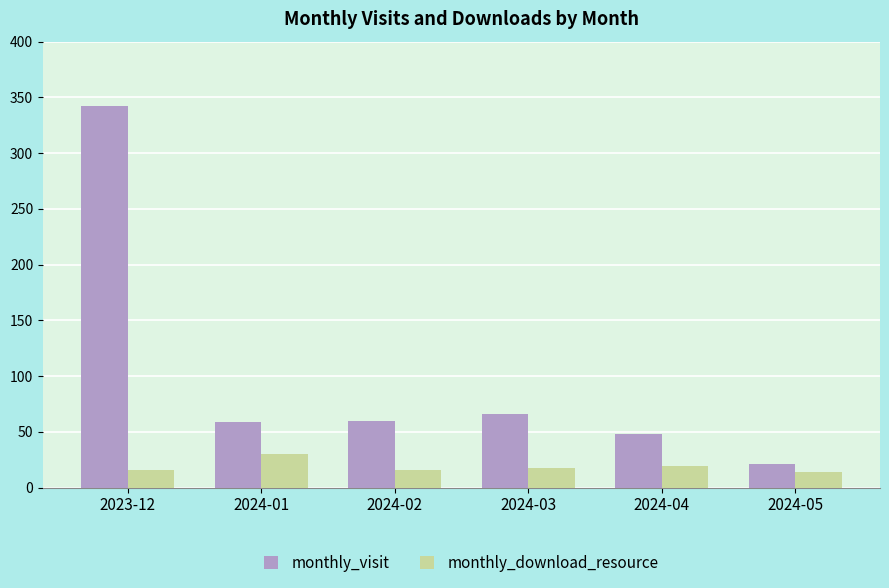

What is the total value across all series at 2023-12?

358